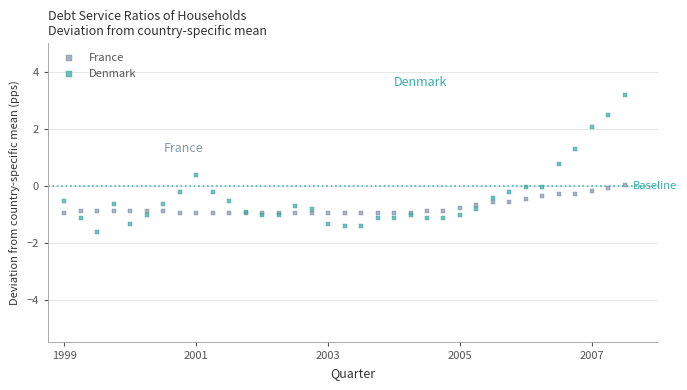

Which series has the largest Y range (max minus min)?

Denmark